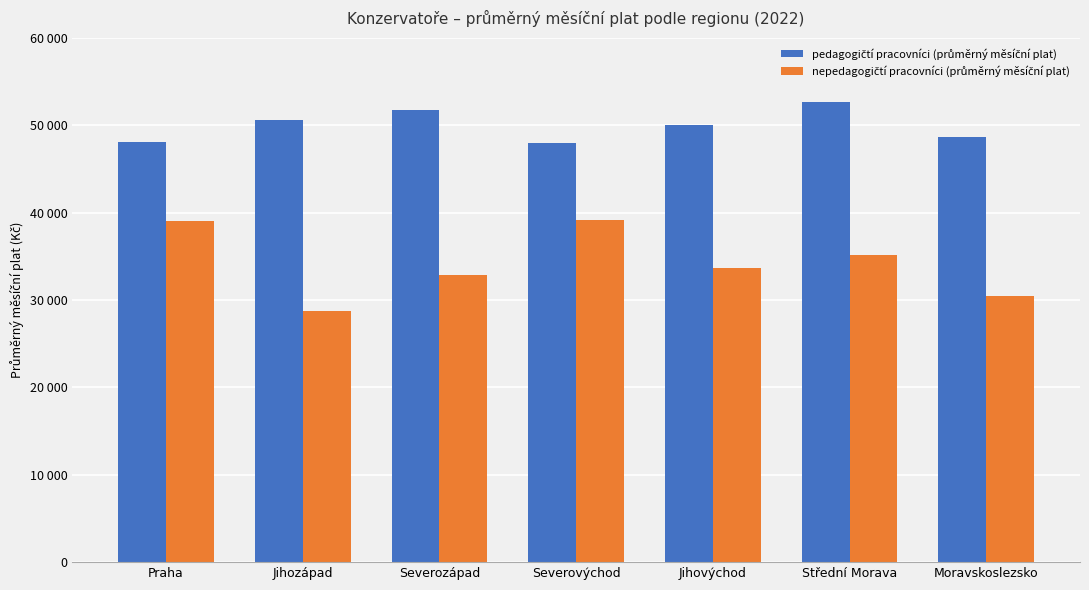

What is the spread (max minus min) of values at Jihozápad?

21834.7